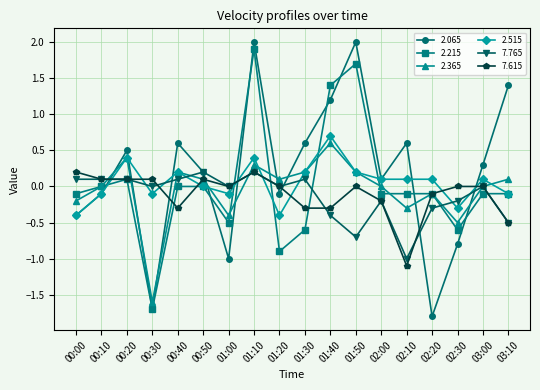

True or false: 2.065 has a value of -1.7 at 00:30.

True